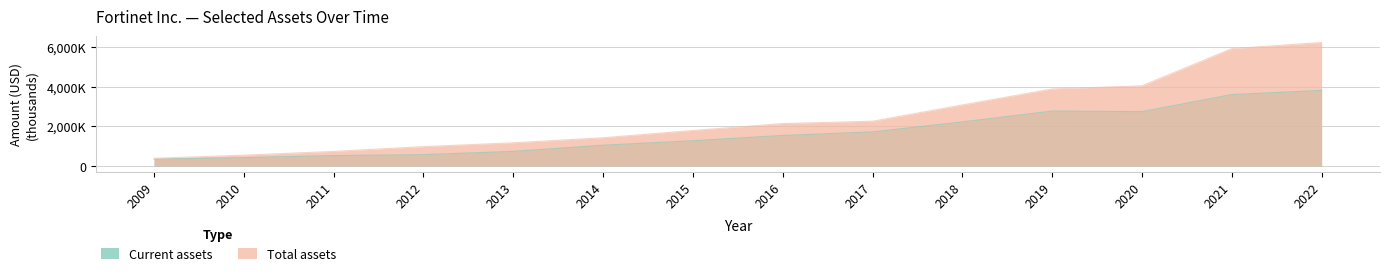

How many data points in Total assets are less than 2139941?

7